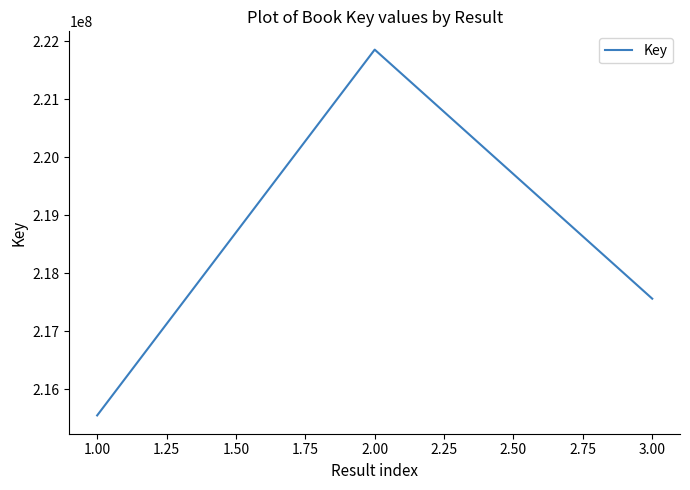

True or false: there are more than 1 points higher than both neighbors.

False